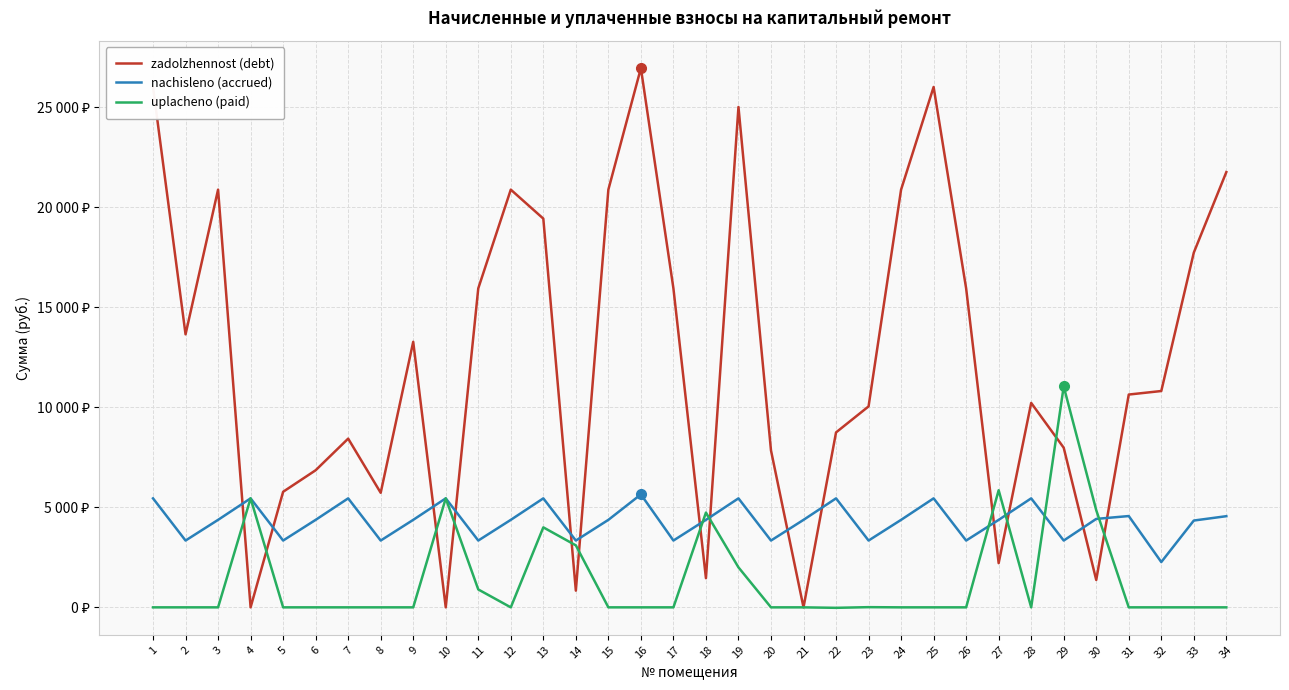

What are all the series names shown in the legend?

zadolzhennost (debt), nachisleno (accrued), uplacheno (paid)